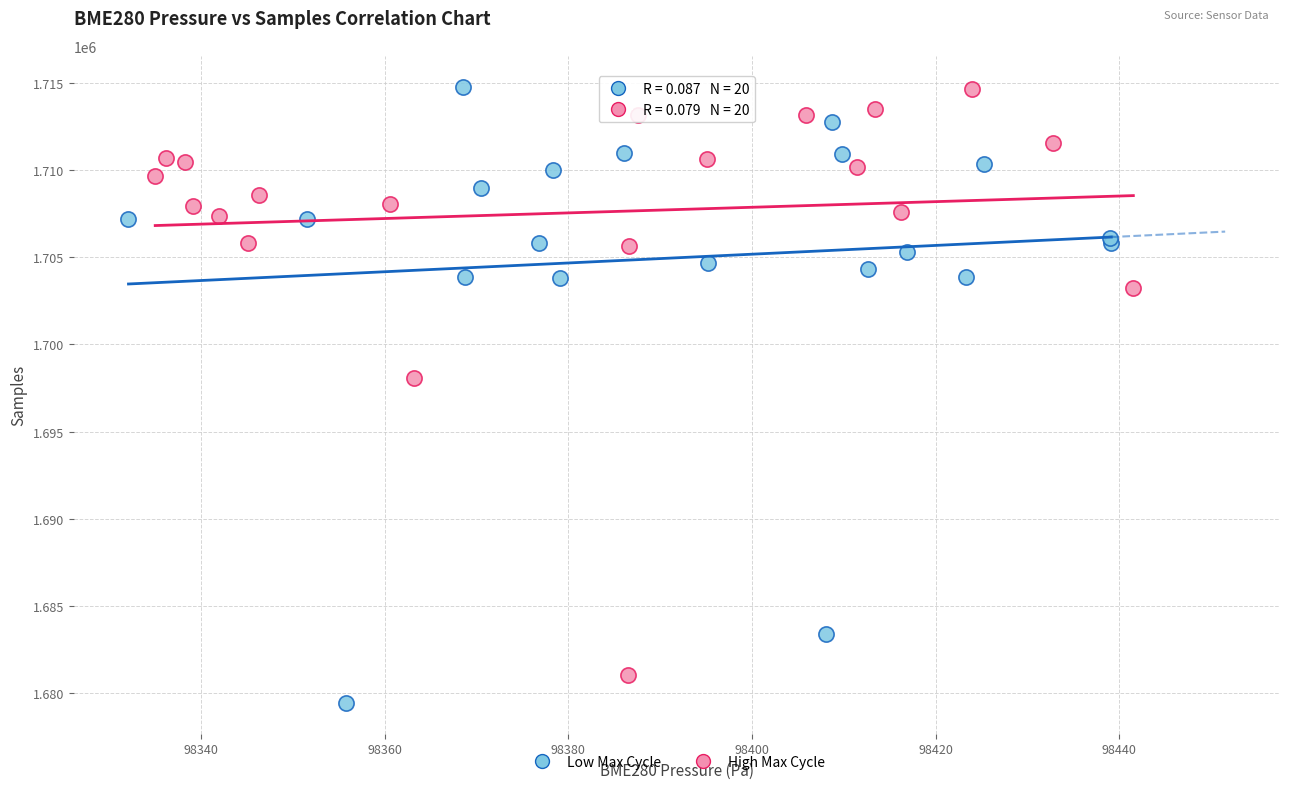

Which series contains the lowest Y value?

Low Max Cycle